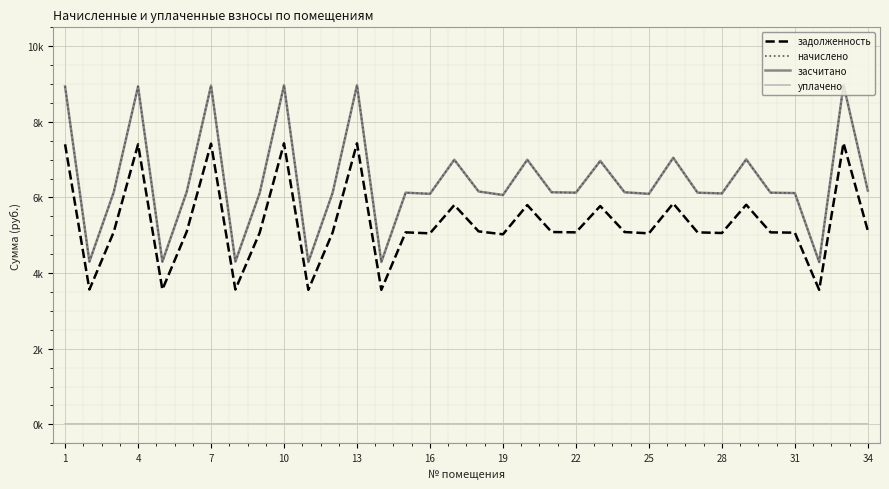

What is the value of the засчитано point at the 28th from the left?

6106.7